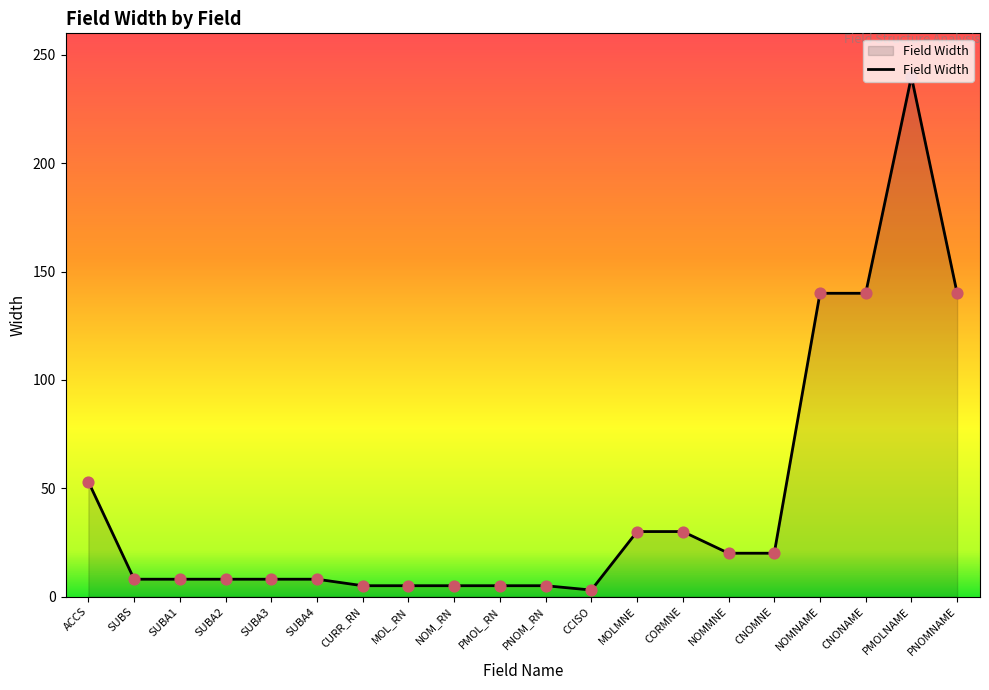

What is the change in value from CURR_RN to CNOMNE?

+15